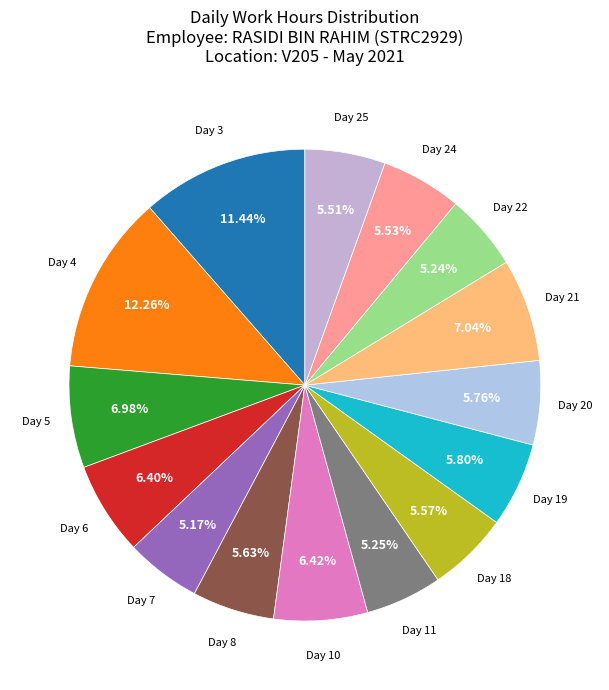

Does Day 11 represent more than half of the total?

No